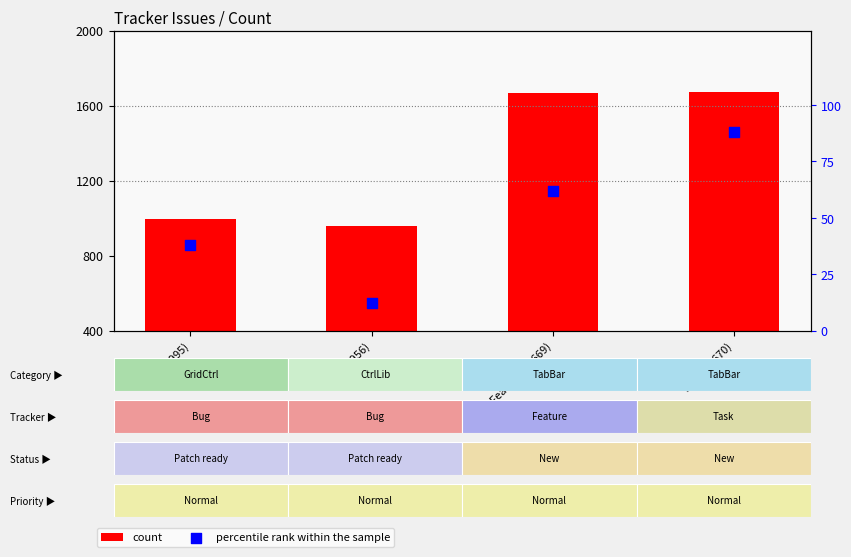

What are all the series names shown in the legend?

count, percentile rank within the sample